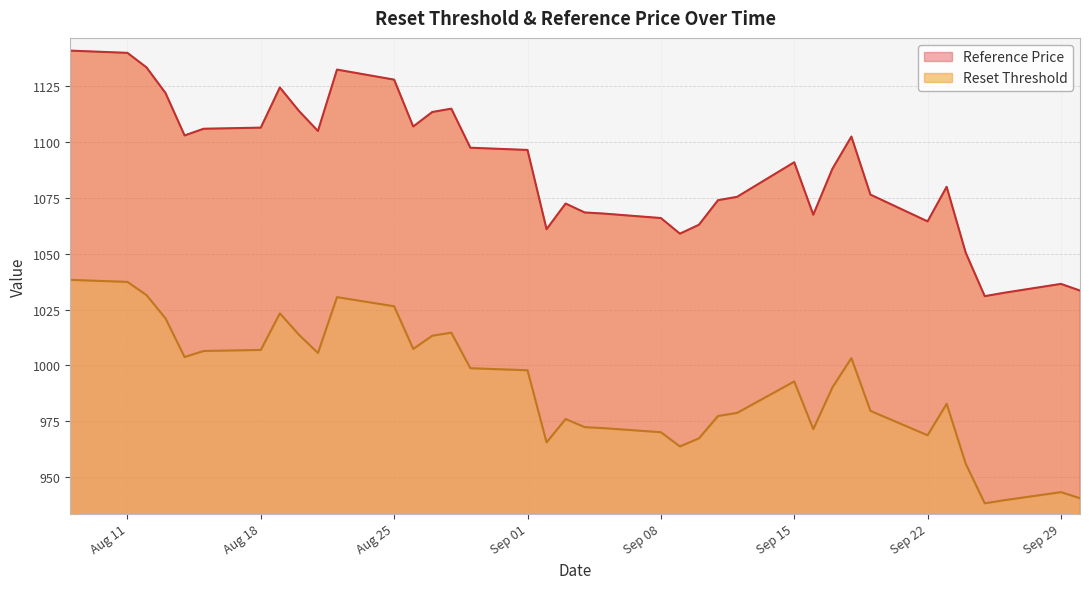

What is the greatest value displayed?

1141.0